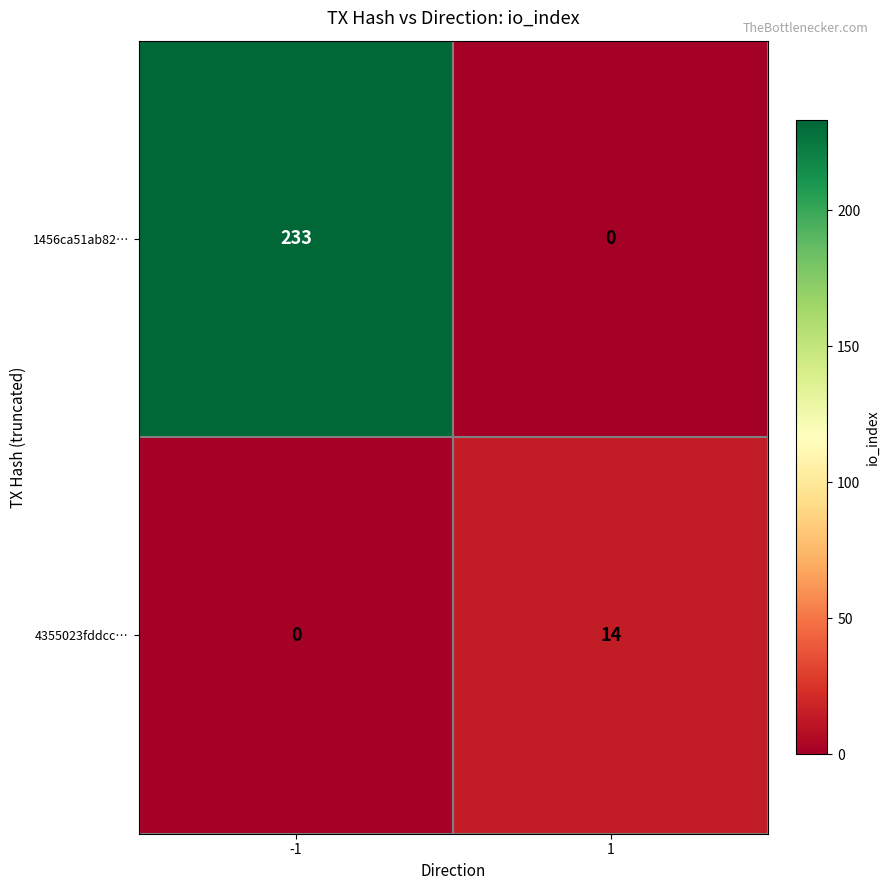

The value of 1456ca51ab82… at 1 is 0. True or false?

True